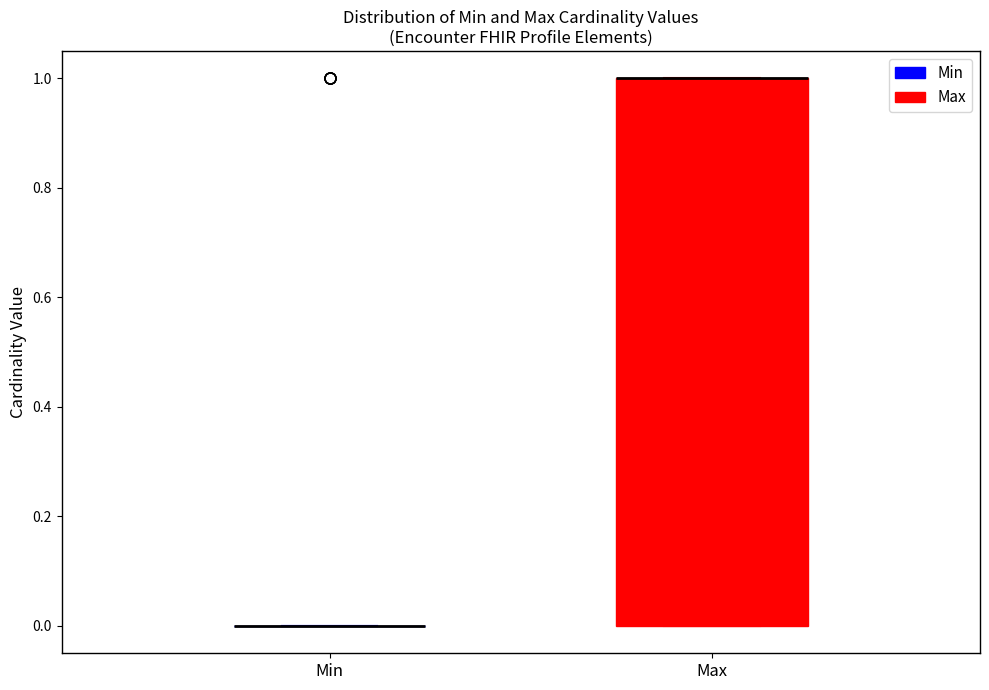

Comparing the boxes themselves (not the whiskers), which one is the tallest?

Max